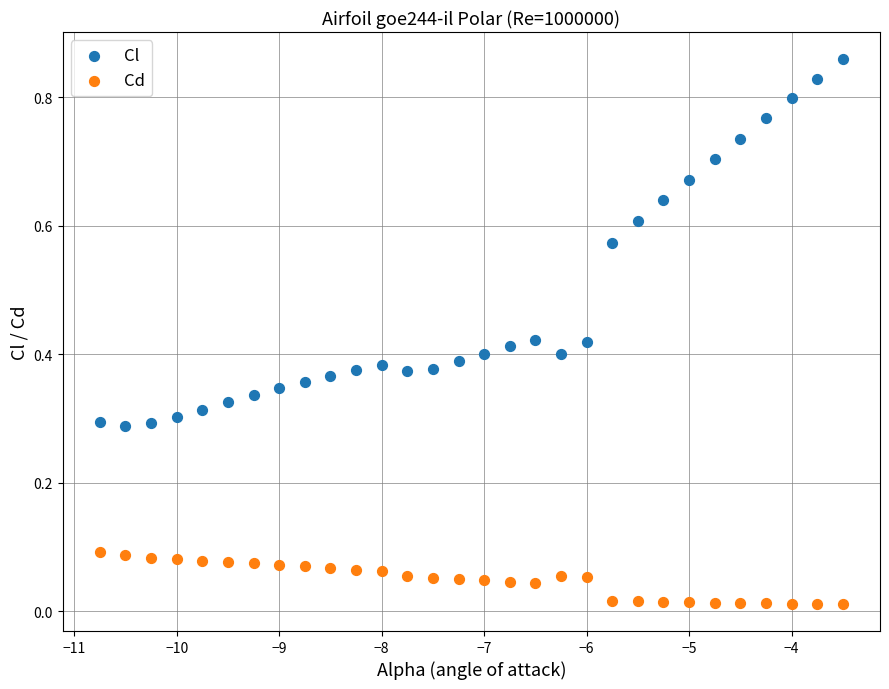

Which series has the widest spread of Y values?

Cl